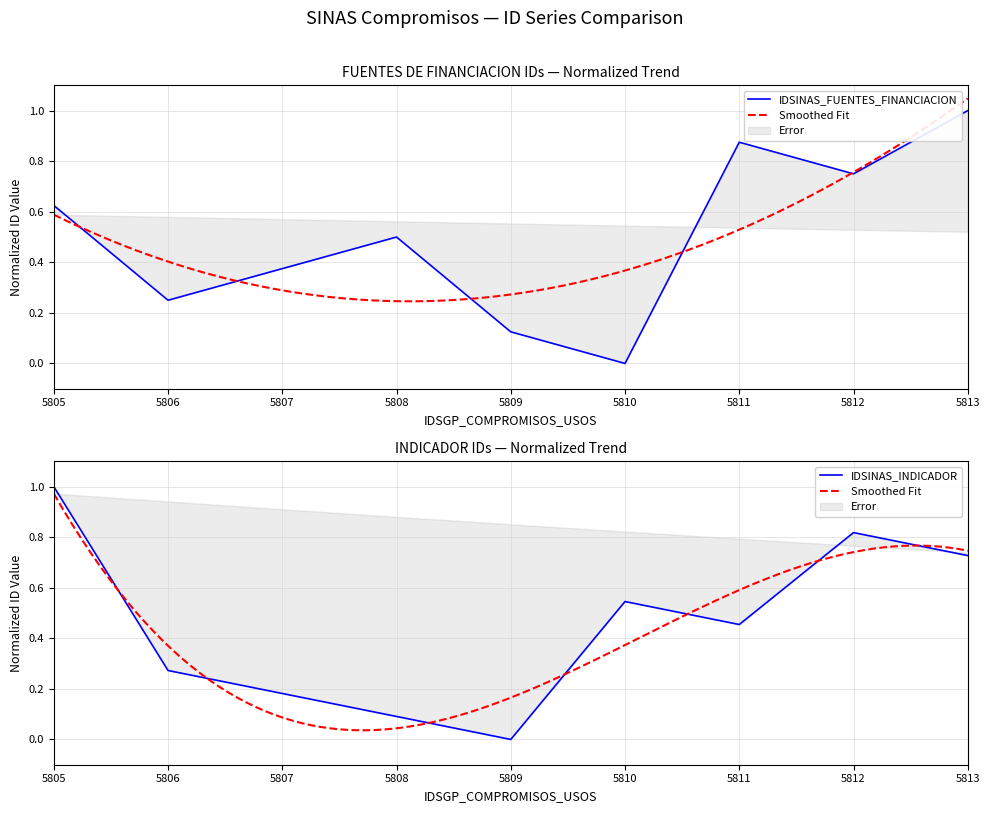

Which series ends up on top after the final intersection of IDSINAS_INDICADOR and IDSINAS_FUENTES_FINANCIACION?

IDSINAS_FUENTES_FINANCIACION